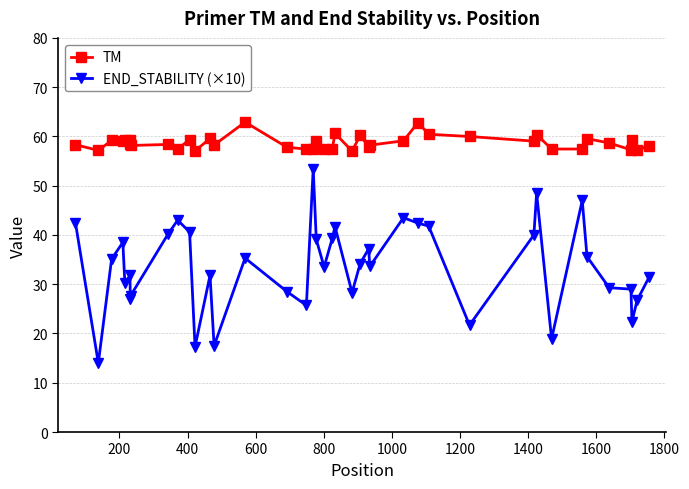

True or false: END_STABILITY (×10) and TM intersect in this chart.

False